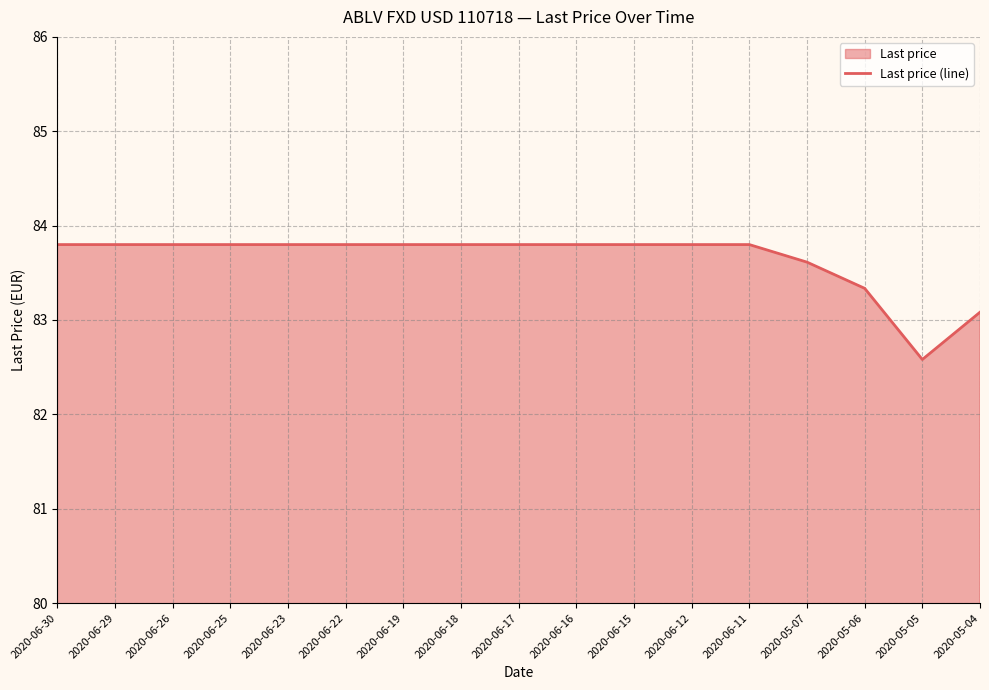

What position from the left is 2020-06-12?

12